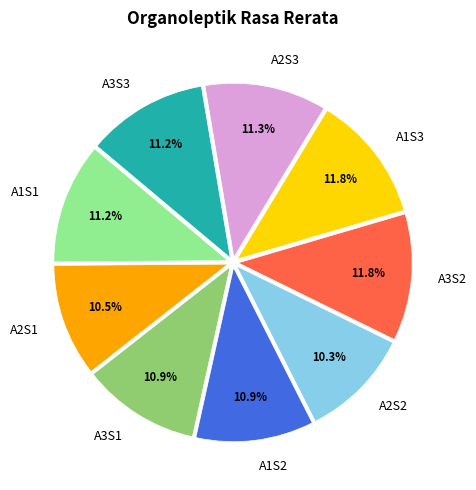

Does A2S1 account for over 50% of the chart?

No